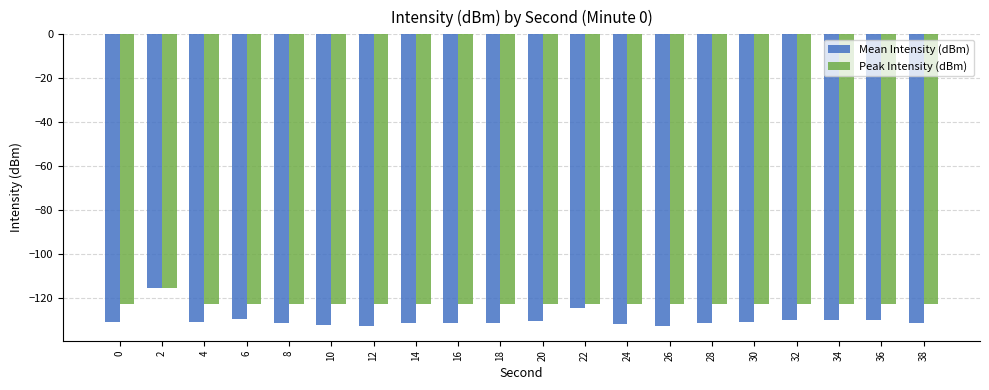

List the series in order of their overall mean, highest first.

Peak Intensity (dBm), Mean Intensity (dBm)